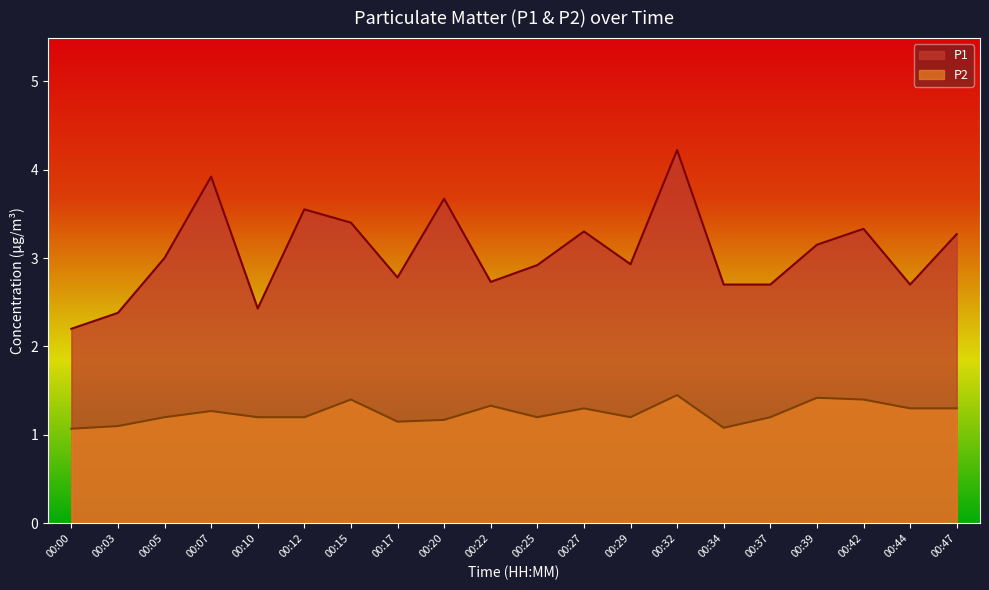

What is the difference between the maximum and minimum values in the P2 series?

0.4